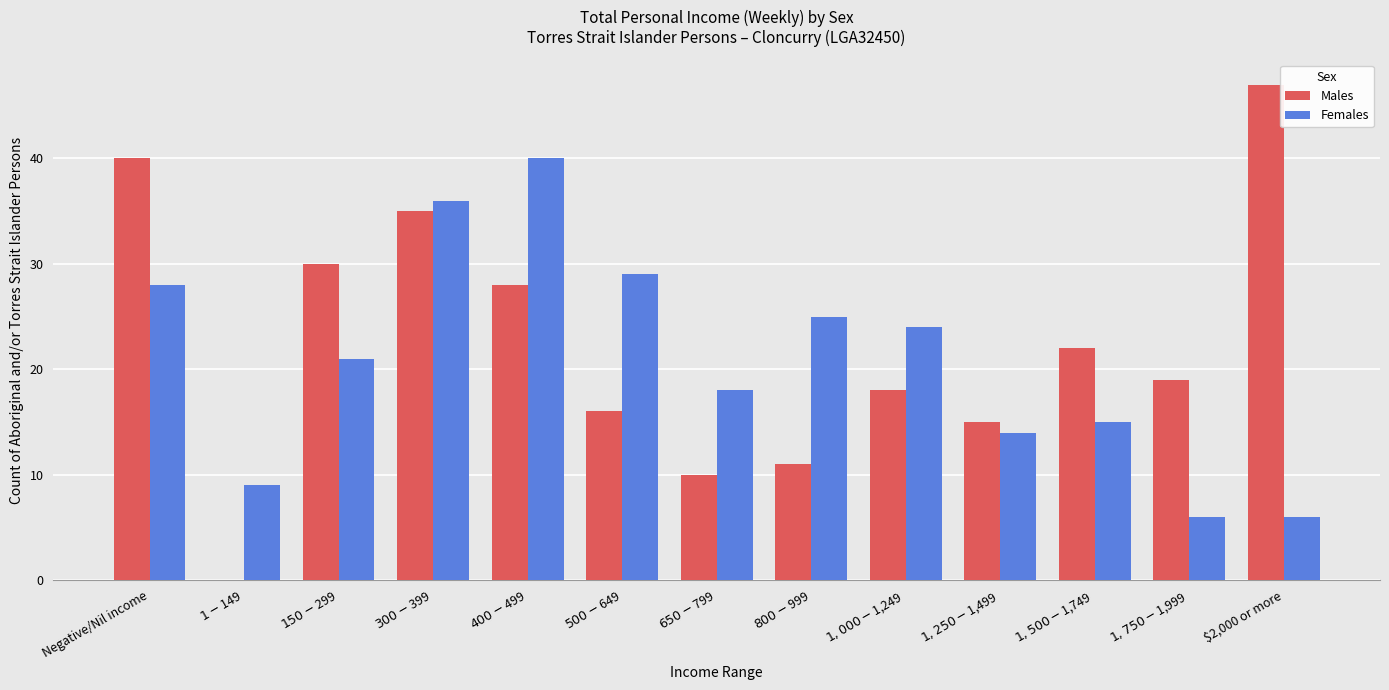

What is the sum of all Females values?

271